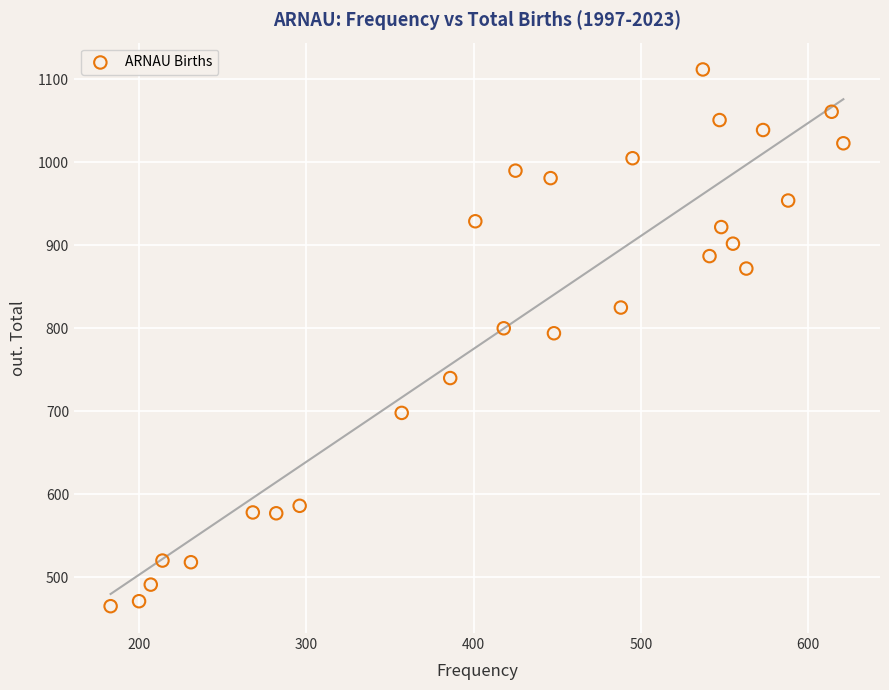

What is the range of Y values (max minus min)?

647